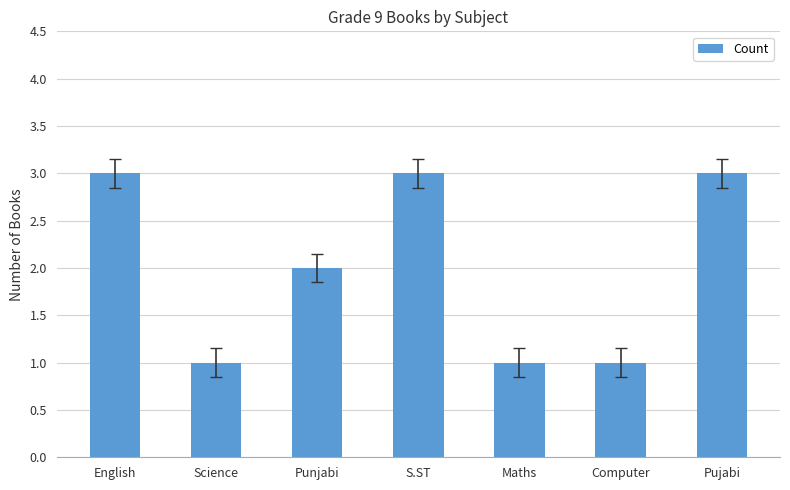

Between Punjabi and S.ST, which is larger?

S.ST